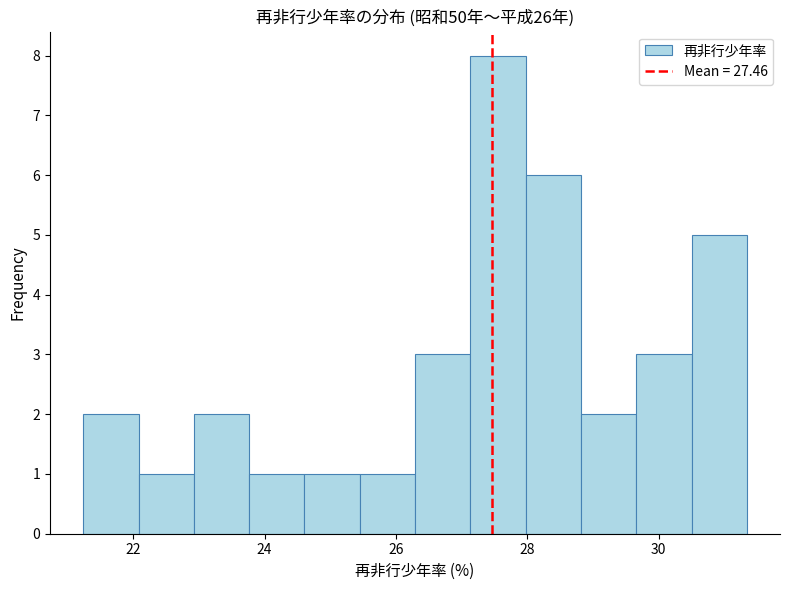

Reading left to right, list every bar in this chart as the range it spans on the x-axis followed by its height. Neither the bar edges nor the heights are printed on the chart, so give them approximately, as read against the axes.

21.2 to 22.0: 2
22.0 to 23.0: 1
23.0 to 23.8: 2
23.8 to 24.6: 1
24.6 to 25.4: 1
25.4 to 26.2: 1
26.2 to 27.2: 3
27.2 to 28.0: 8
28.0 to 28.8: 6
28.8 to 29.6: 2
29.6 to 30.4: 3
30.4 to 31.4: 5